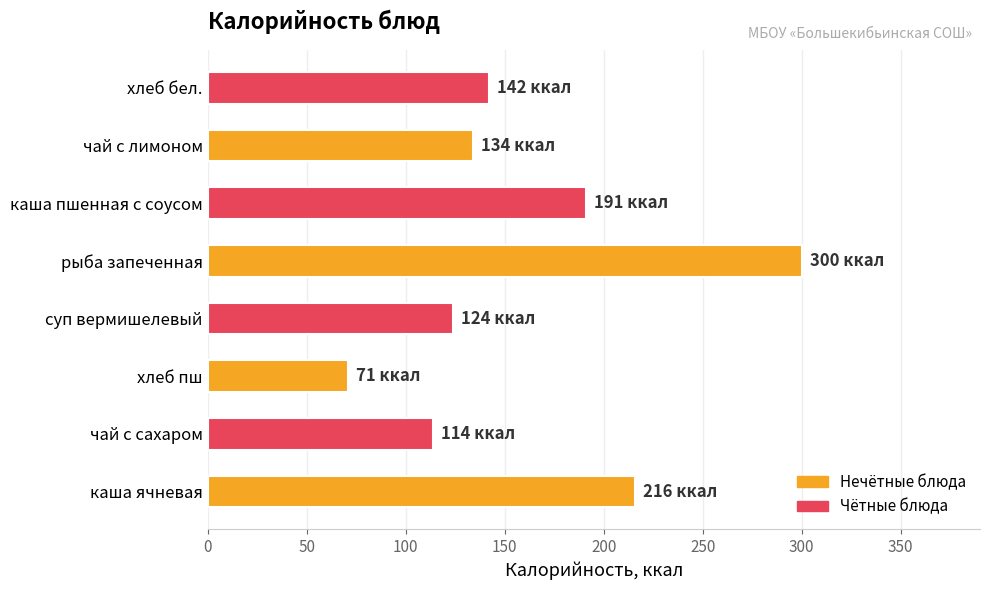

What is the difference between the values at хлеб бел. and каша пшенная с соусом?

49